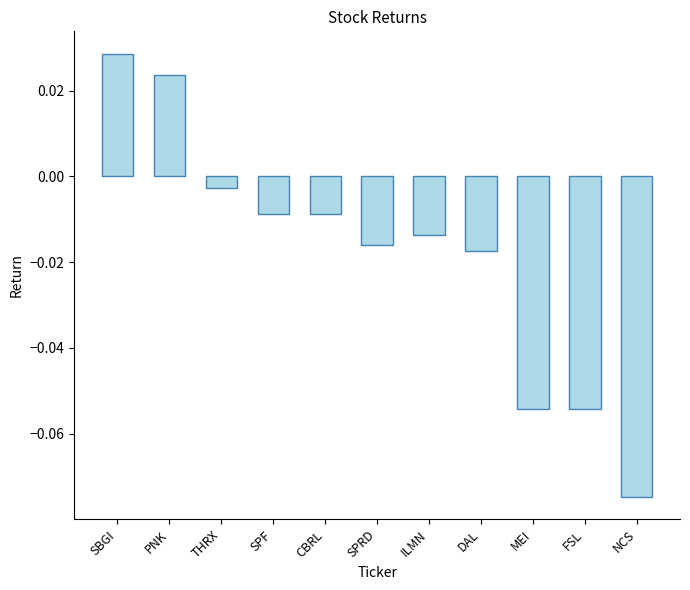

What position from the right is SPF?

8